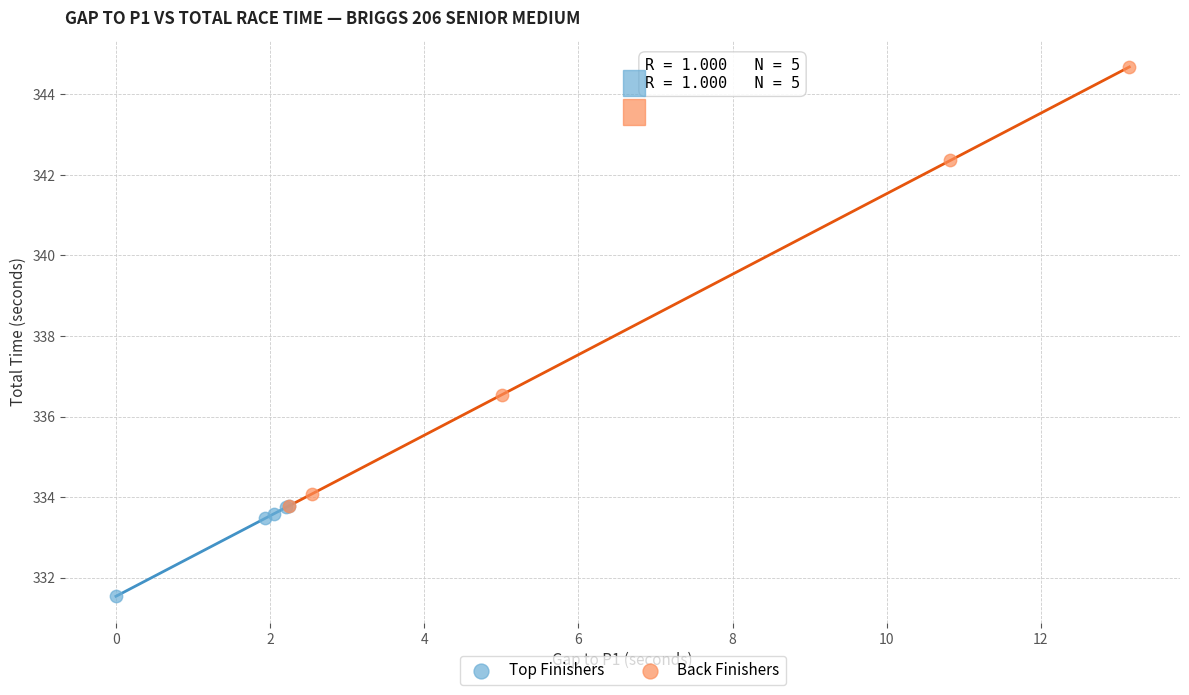

Which series has the largest Y range (max minus min)?

Back Finishers